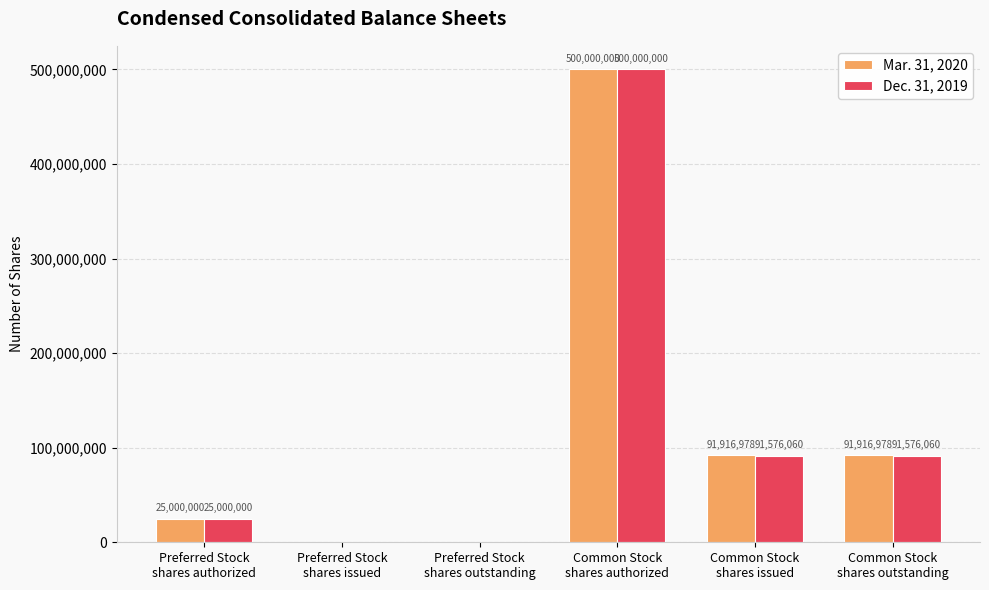

What value does the Mar. 31, 2020 series have at Common Stock
shares authorized, to the nearest 100?

500000000